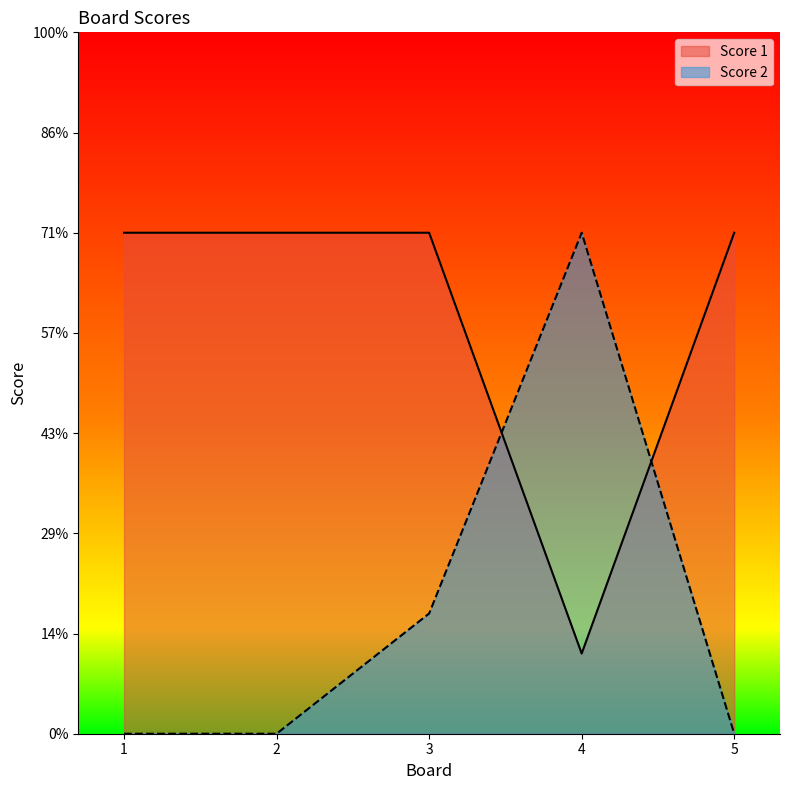

At how many categories does at least one series exceed 3?

5